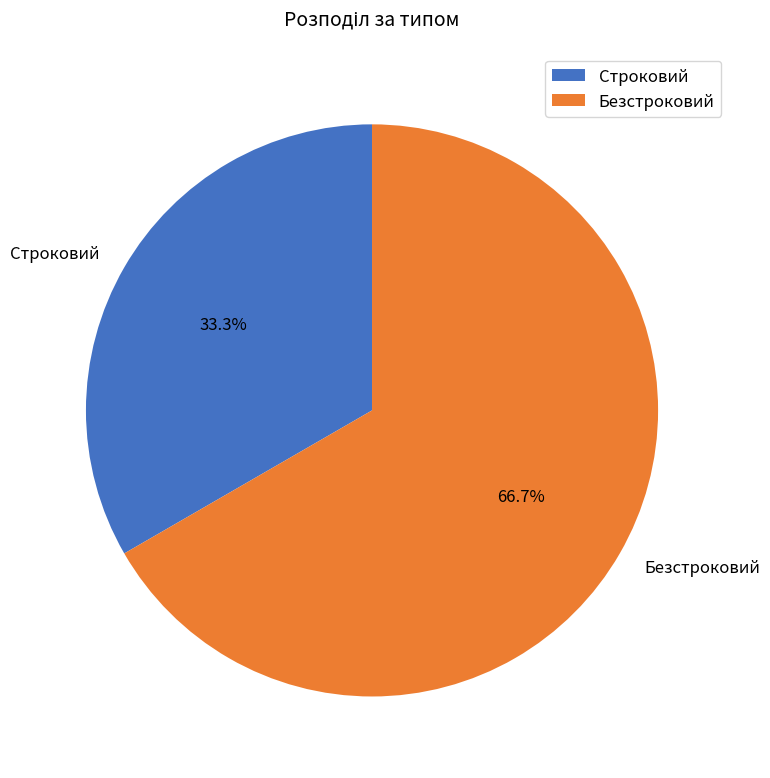

Is it true that Строковий is 20% of the pie?

False